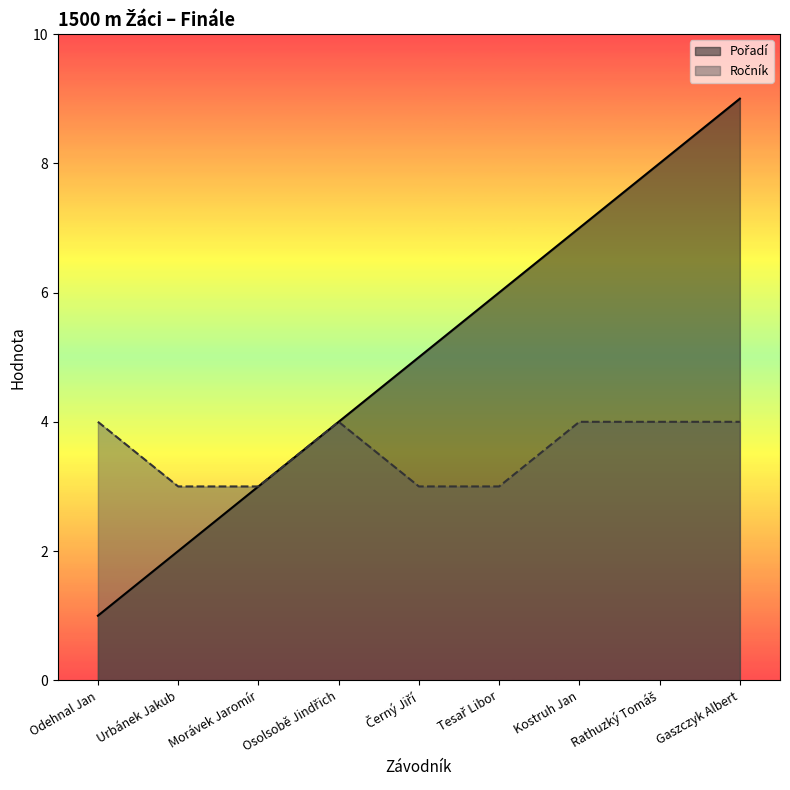

At which category does the chart reach its minimum across all series?

Odehnal Jan